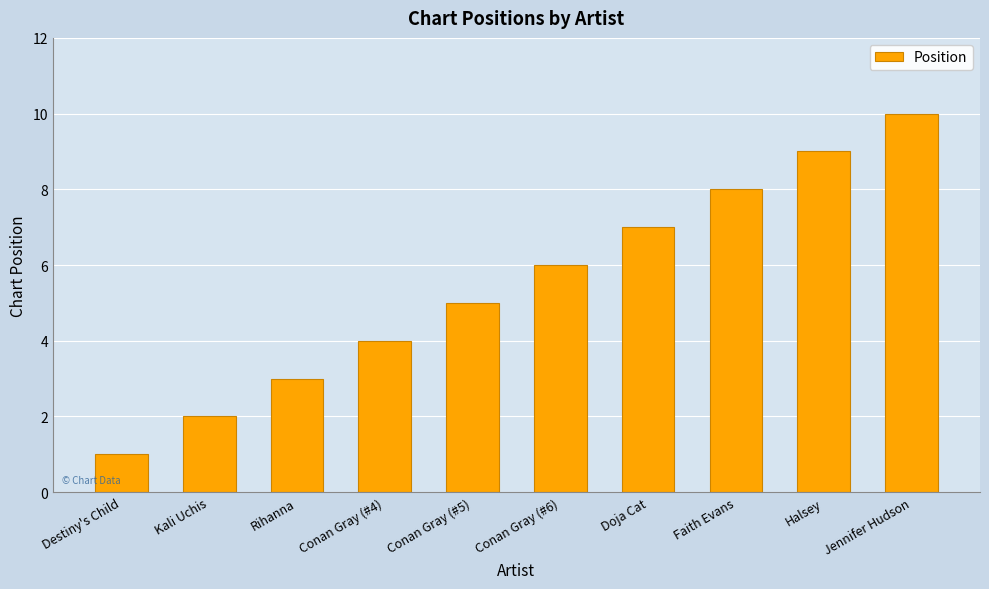

Does the chart contain stacked bars?

No